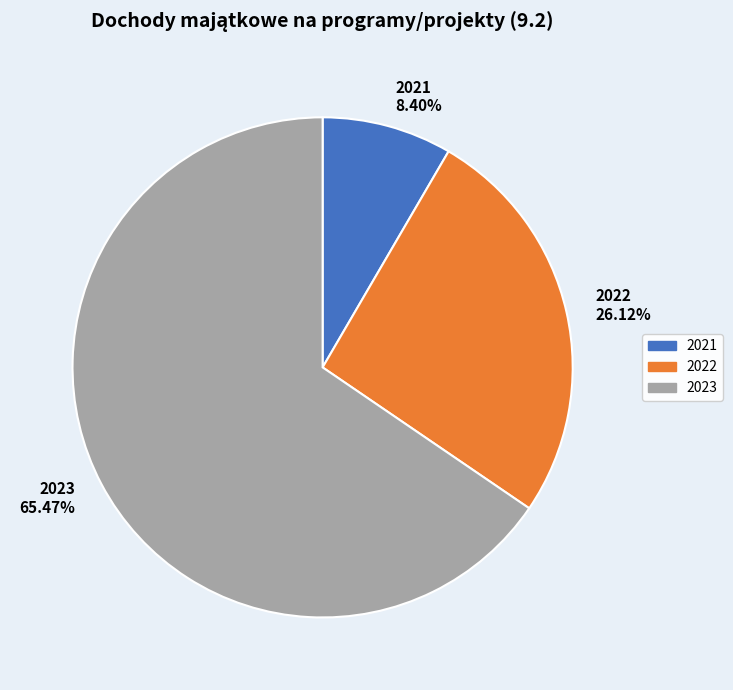

Approximately how many times larger is the value at 2022 compared to 2023?

0.4